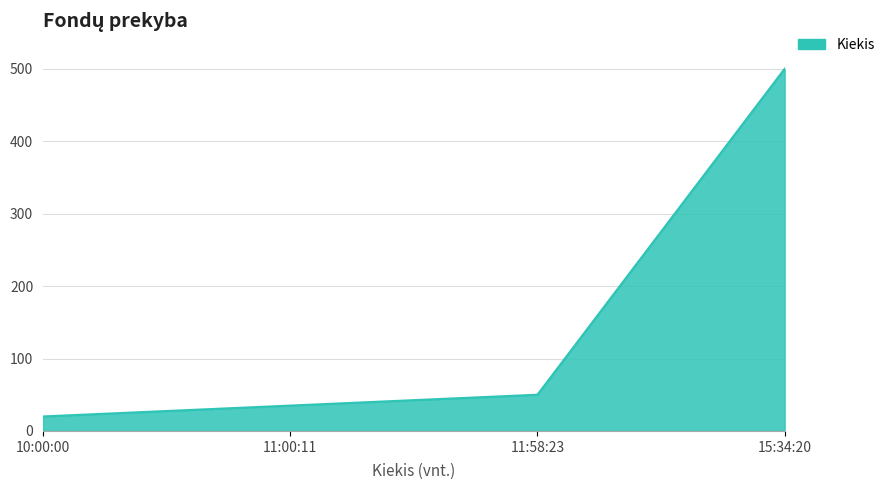

The chart shows a value of 791 at 15:34:20. True or false?

False